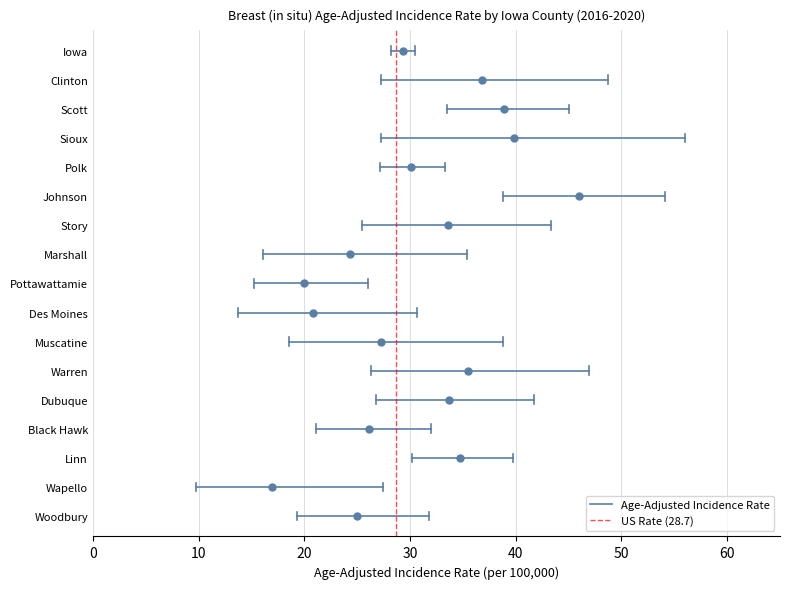

Is the value of US Rate (28.7) at 10 greater than the value of Age-Adjusted Incidence Rate at 10?

No